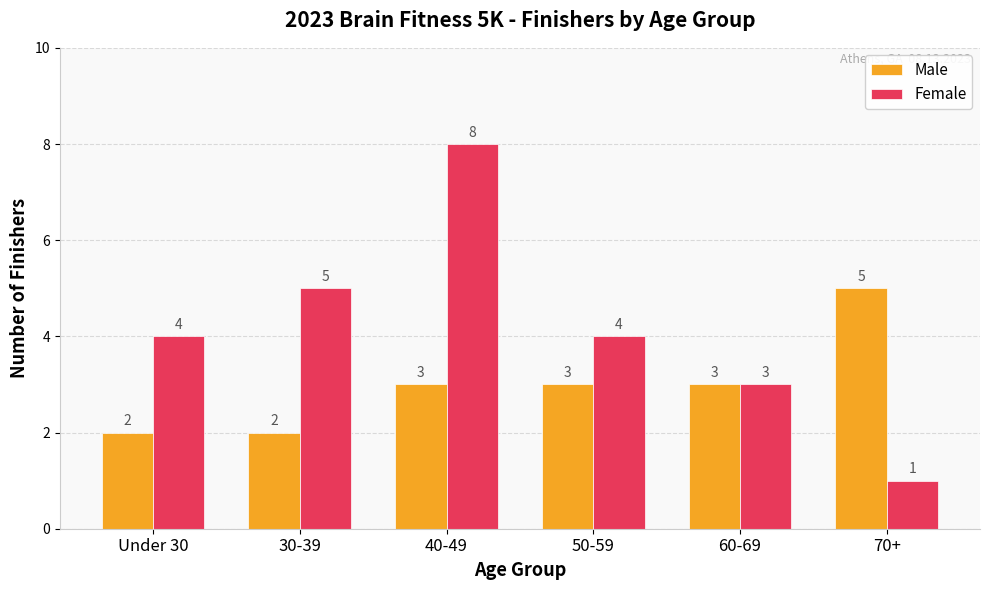

The Female series shows 3 at 40-49. True or false?

False